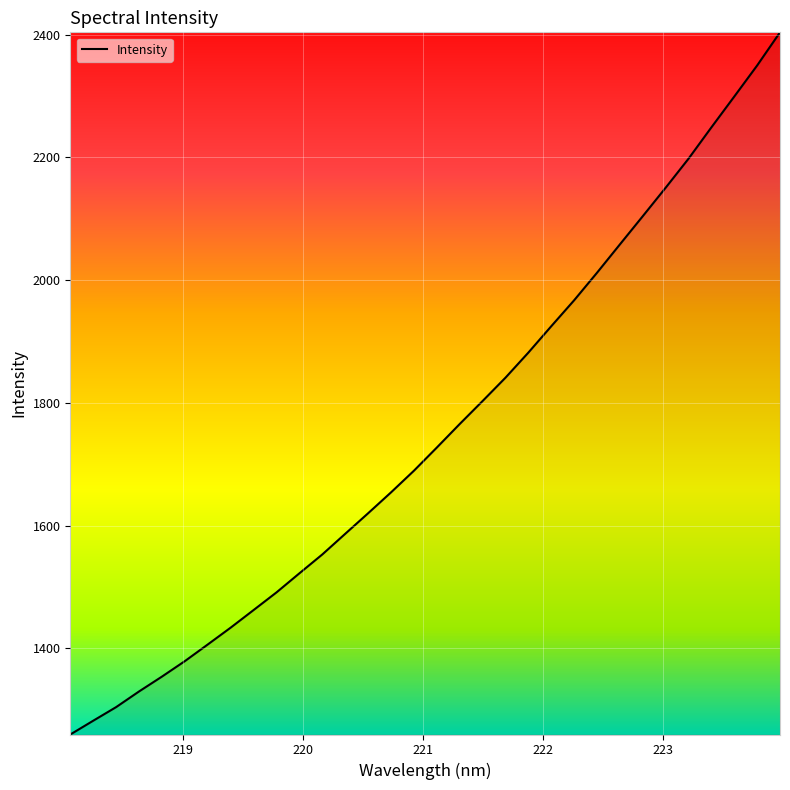

What is the maximum value shown in the chart?

2403.7